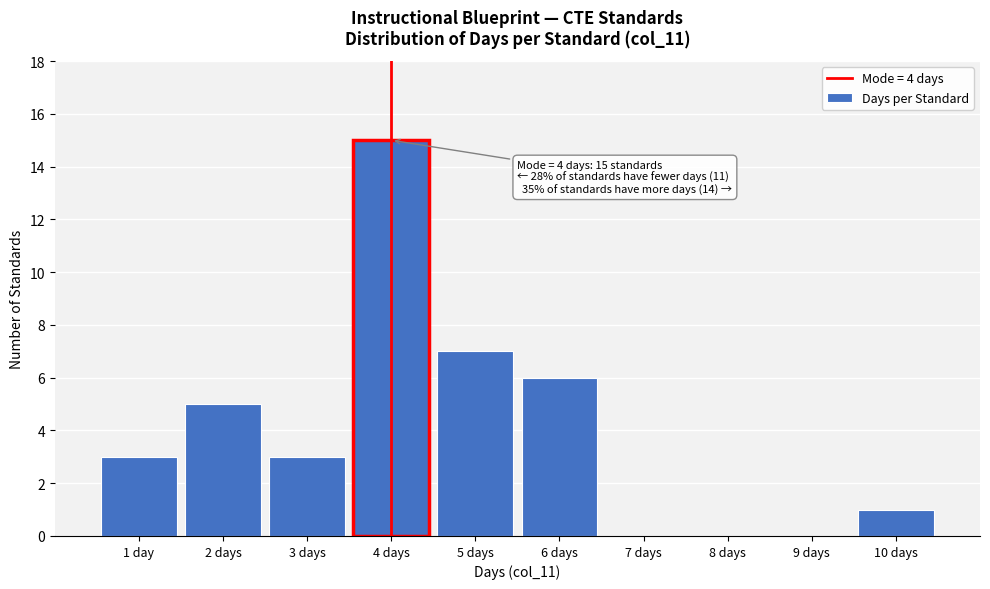

Reading left to right, extract all data points from this chart.

1 day=3	2 days=5	3 days=3	4 days=15	5 days=7	6 days=6	7 days=0	8 days=0	9 days=0	10 days=1